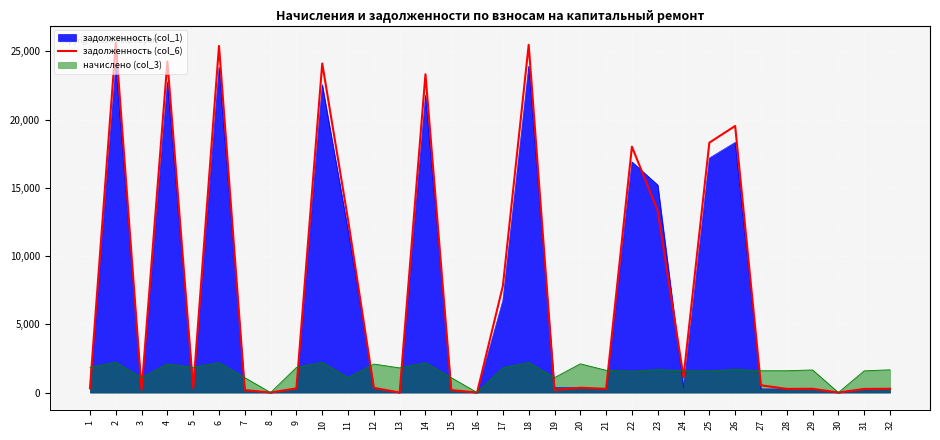

What is the difference between the second highest and minimum values?

25488.3